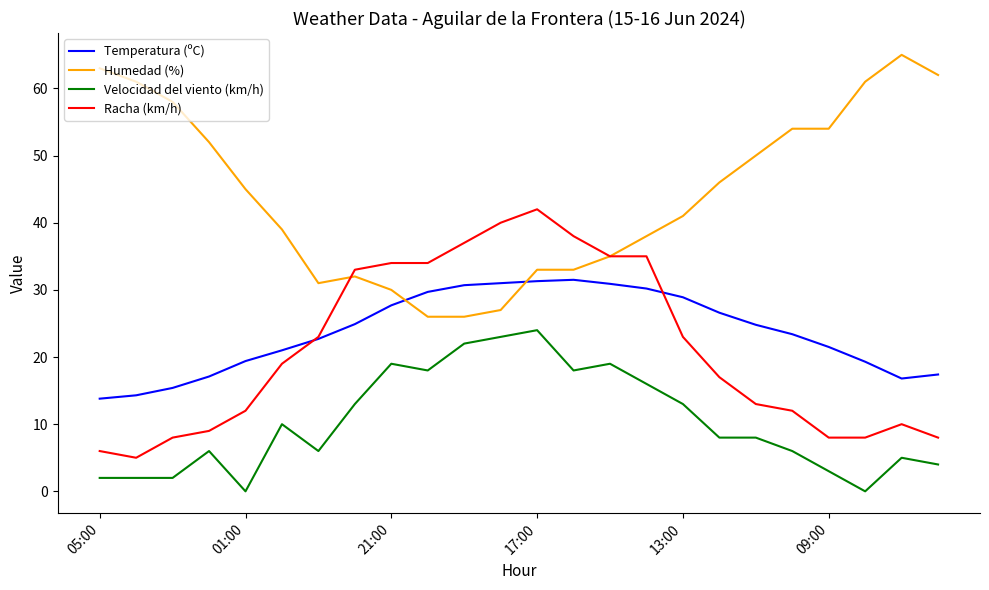

True or false: Velocidad del viento (km/h) and Temperatura (ºC) intersect in this chart.

False